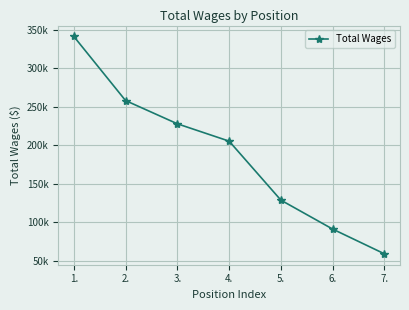

Rank the categories by value from lowest to highest.

7., 6., 5., 4., 3., 2., 1.